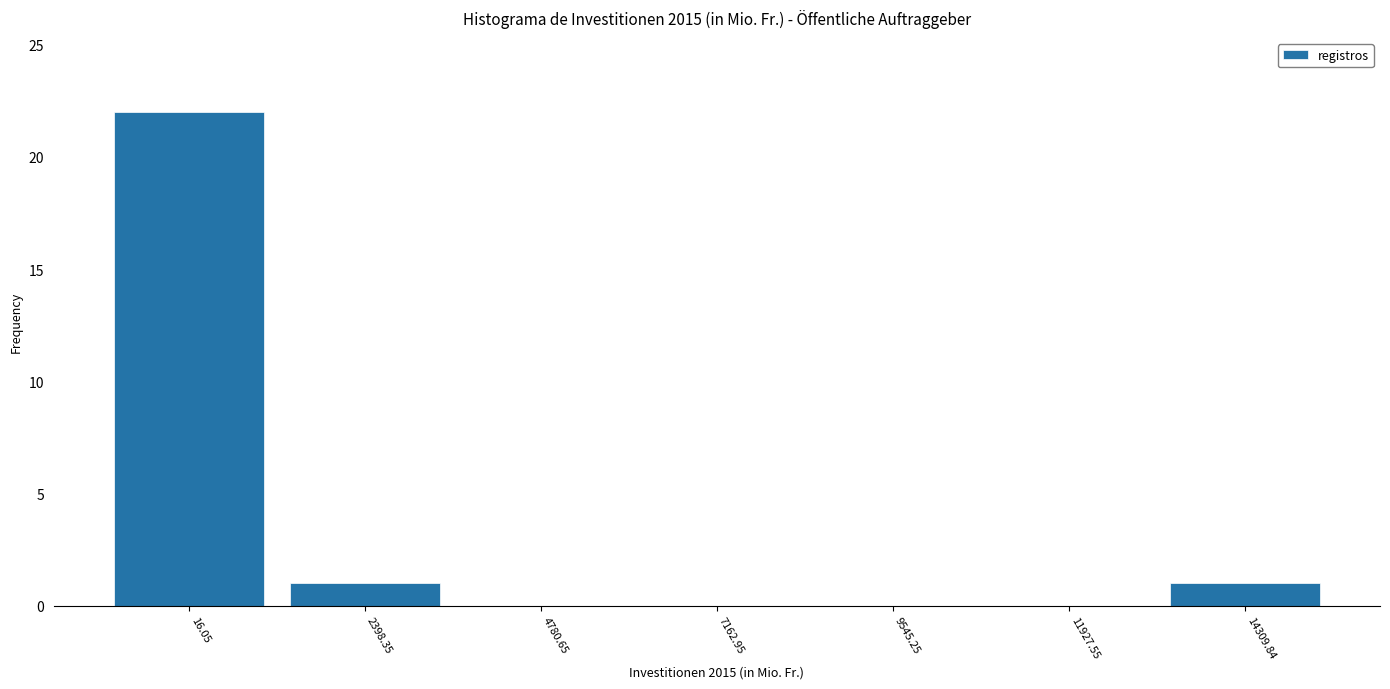

Reading left to right, transcribe all the data shown in this chart.

16.05=22	2398.35=1	4780.65=0	7162.95=0	9545.25=0	11927.55=0	14309.84=1